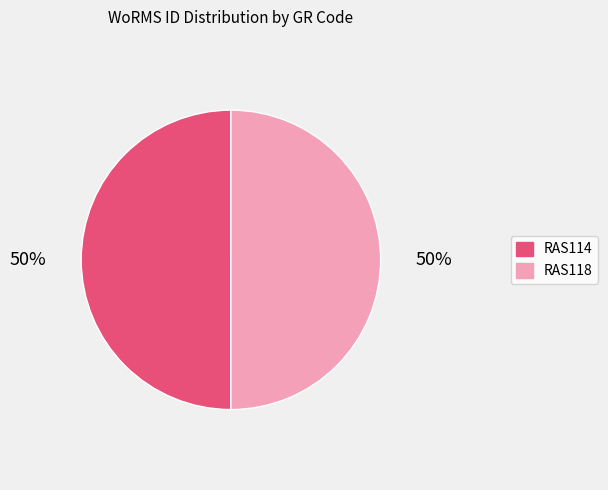

How many slices are in this pie chart?

2